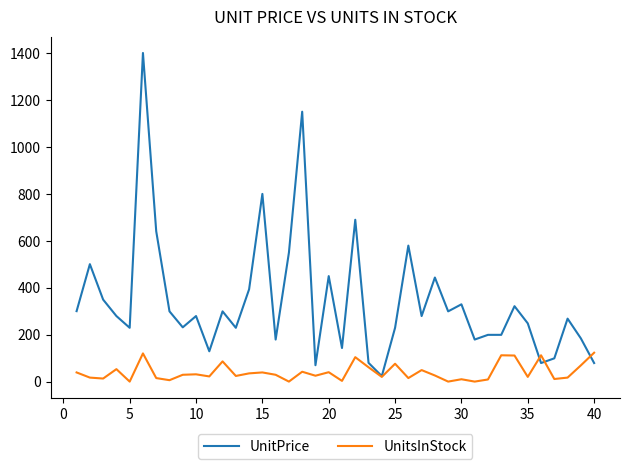

List the series in order of their peak value, lowest first.

UnitsInStock, UnitPrice